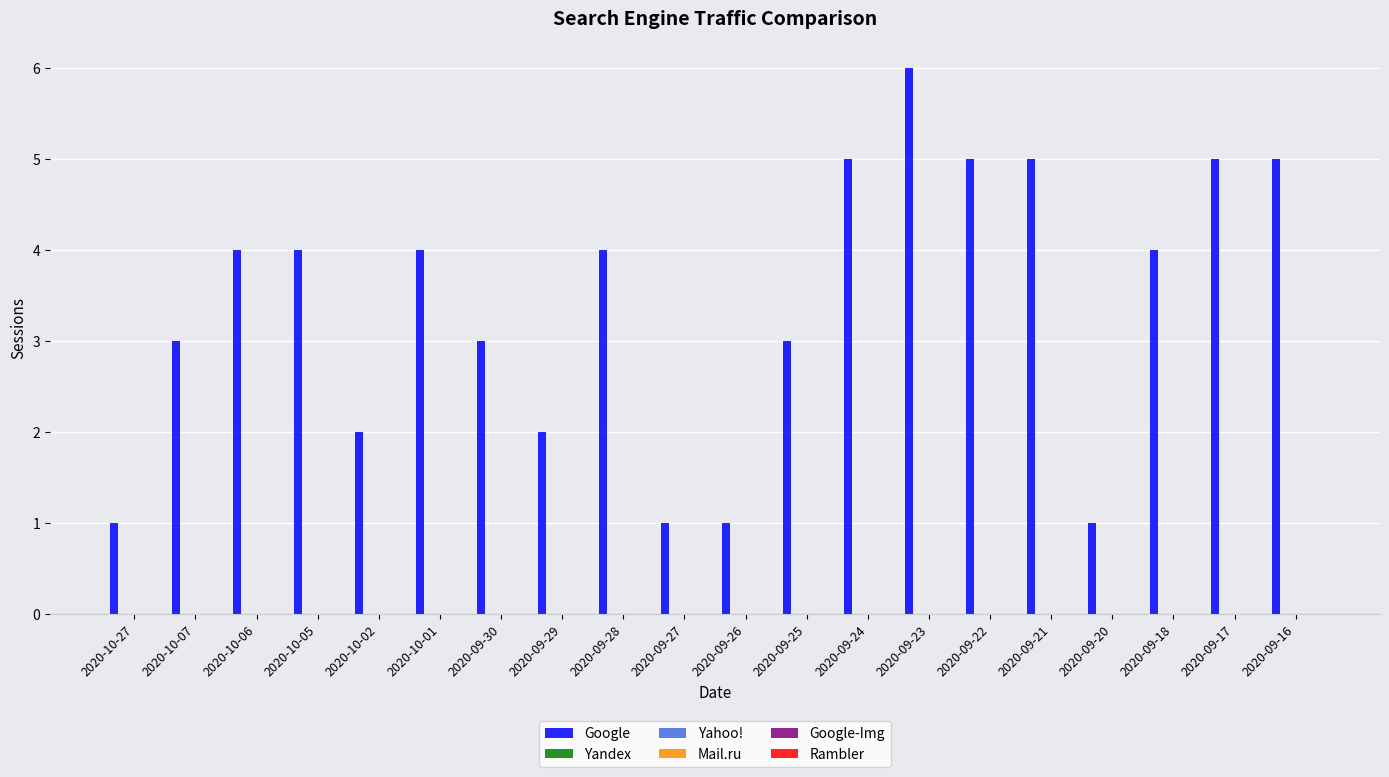

What is the value of the 16th bar from the left?

5